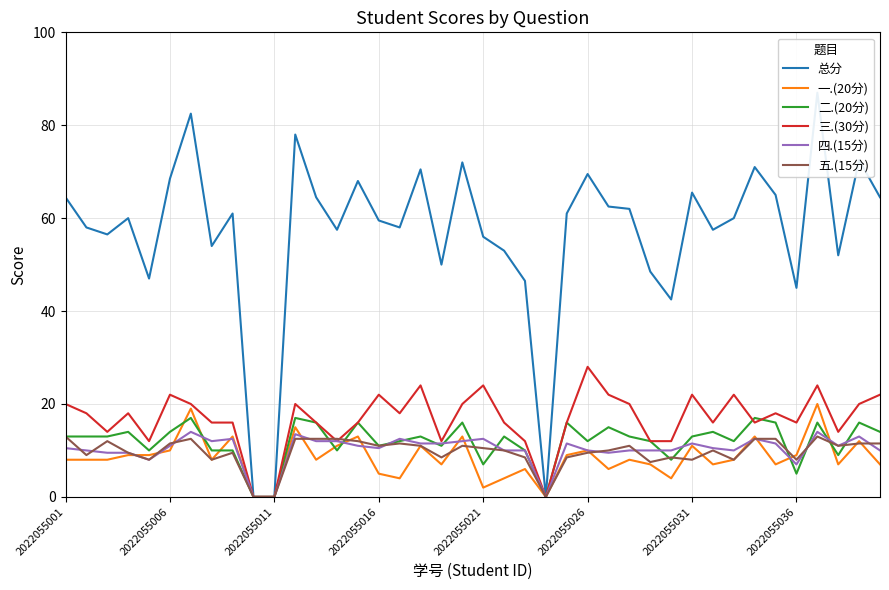

What is the maximum value shown in the chart?

87.0